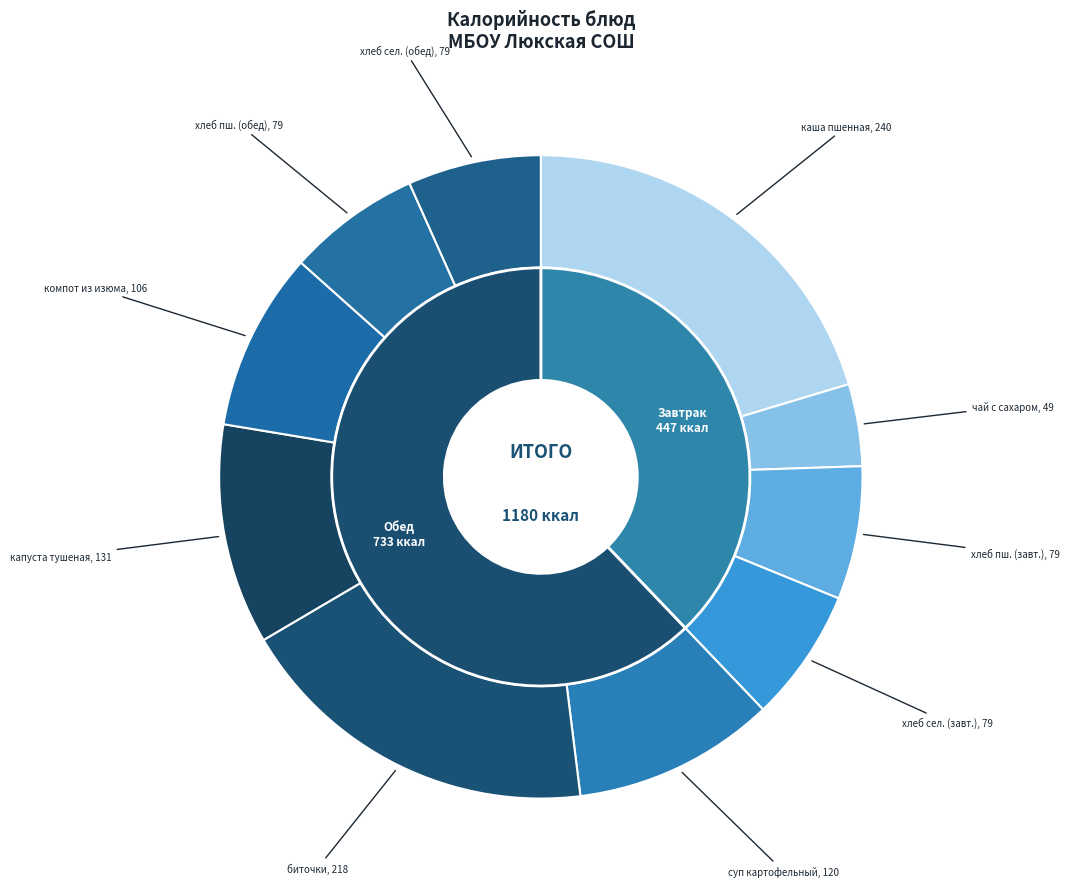

What is the ratio of the value at хлеб сельский (обед) to the value at суп картофельный с макаронными изделиями?

0.7